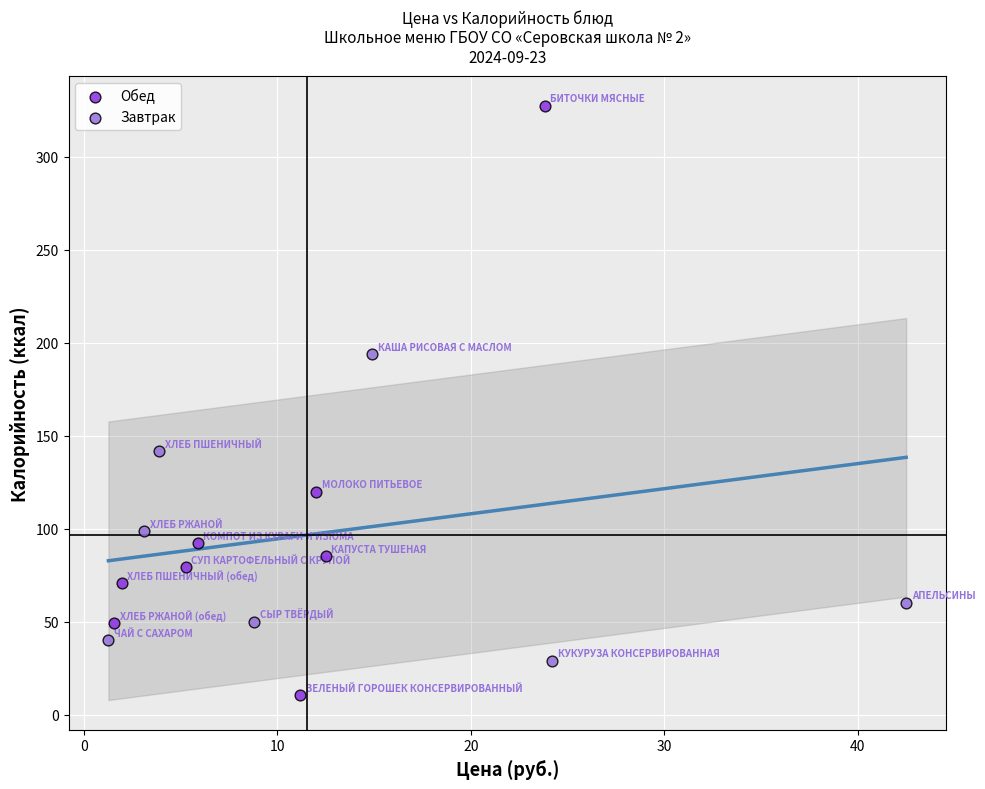

Which series has the largest Y range (max minus min)?

Обед